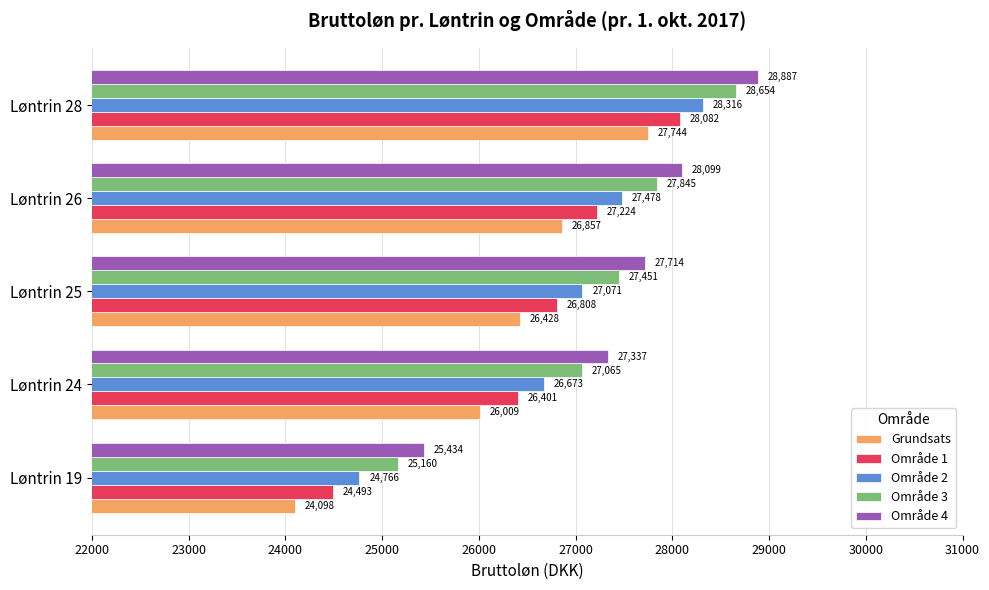

Rank the categories by Område 4 value from highest to lowest.

Løntrin 28, Løntrin 26, Løntrin 25, Løntrin 24, Løntrin 19